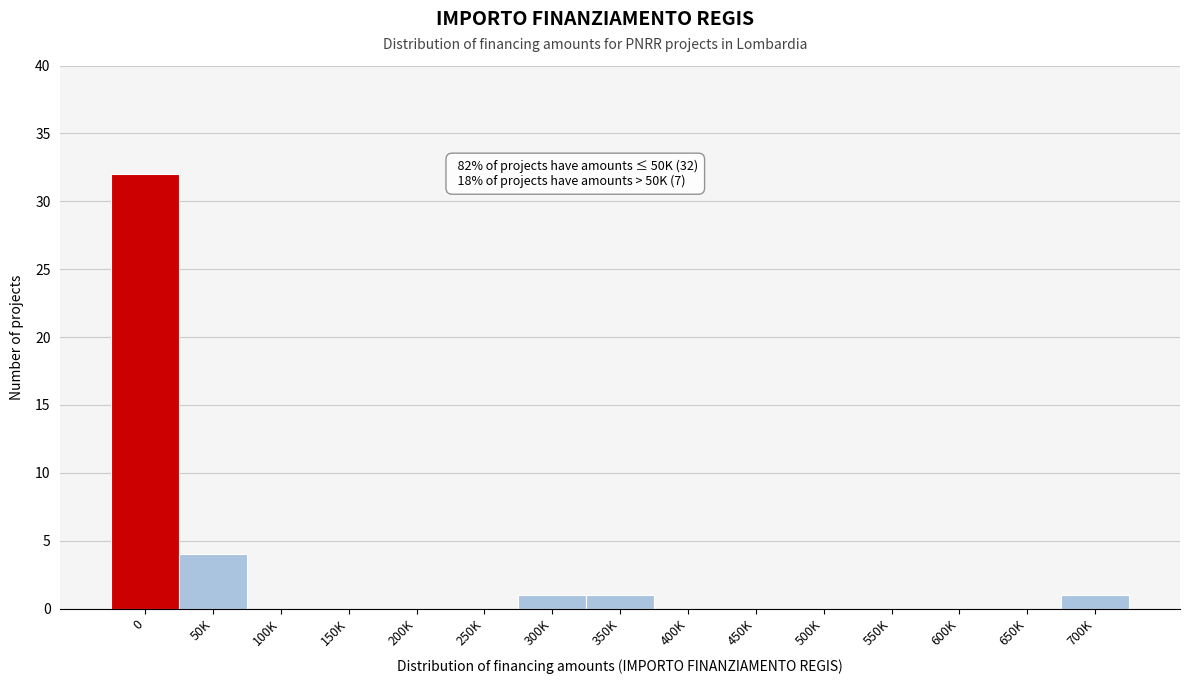

Reading left to right, transcribe all the data shown in this chart.

0=32	50K=4	100K=0	150K=0	200K=0	250K=0	300K=1	350K=1	400K=0	450K=0	500K=0	550K=0	600K=0	650K=0	700K=1